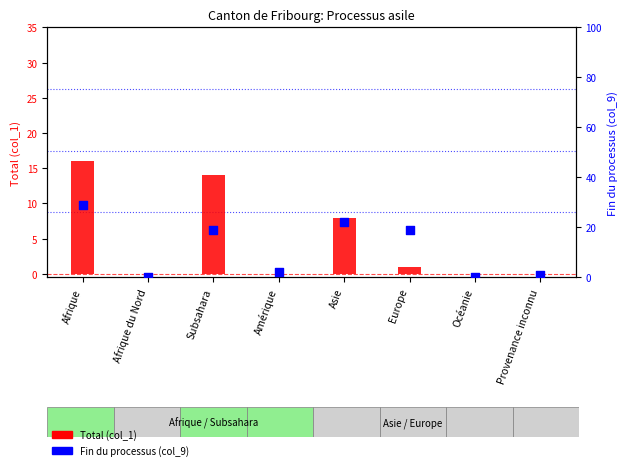

Is the value of Fin du processus (col_9) at Subsahara greater than the value of Total (col_1) at Afrique du Nord?

Yes